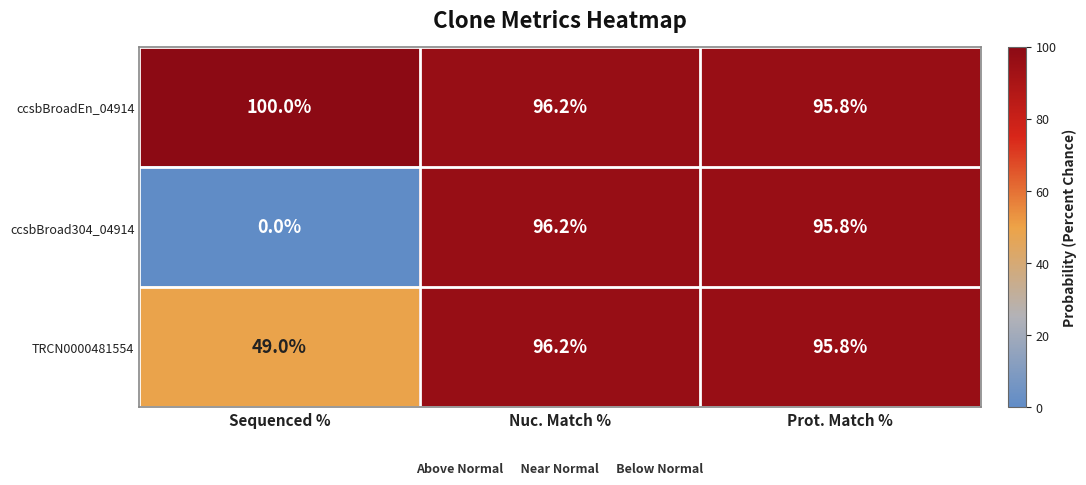

What is the total value across all series at Prot. Match %?

287.4